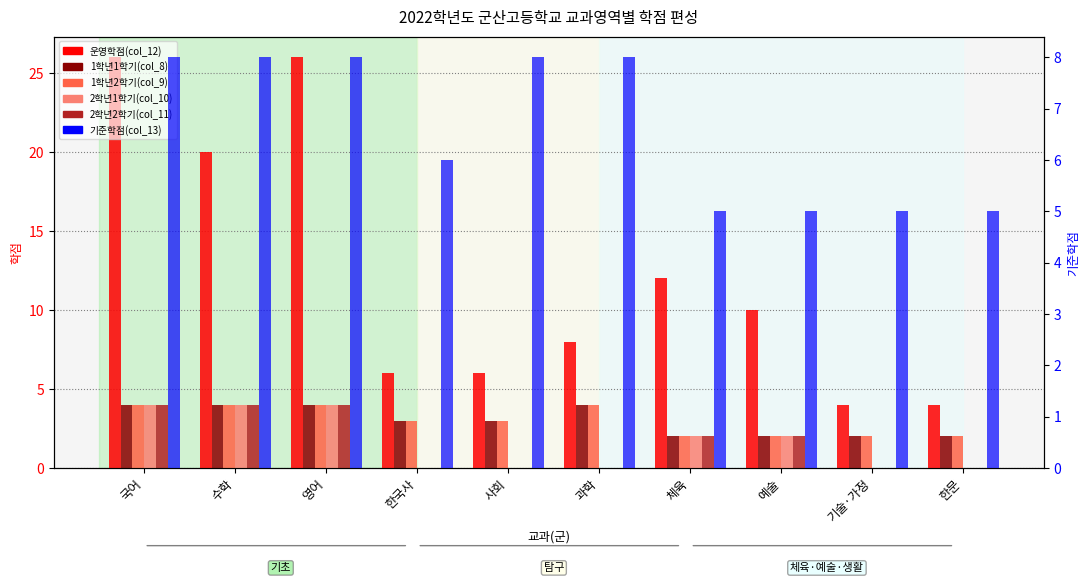

What is the label of the 7th bar from the right?

한국사